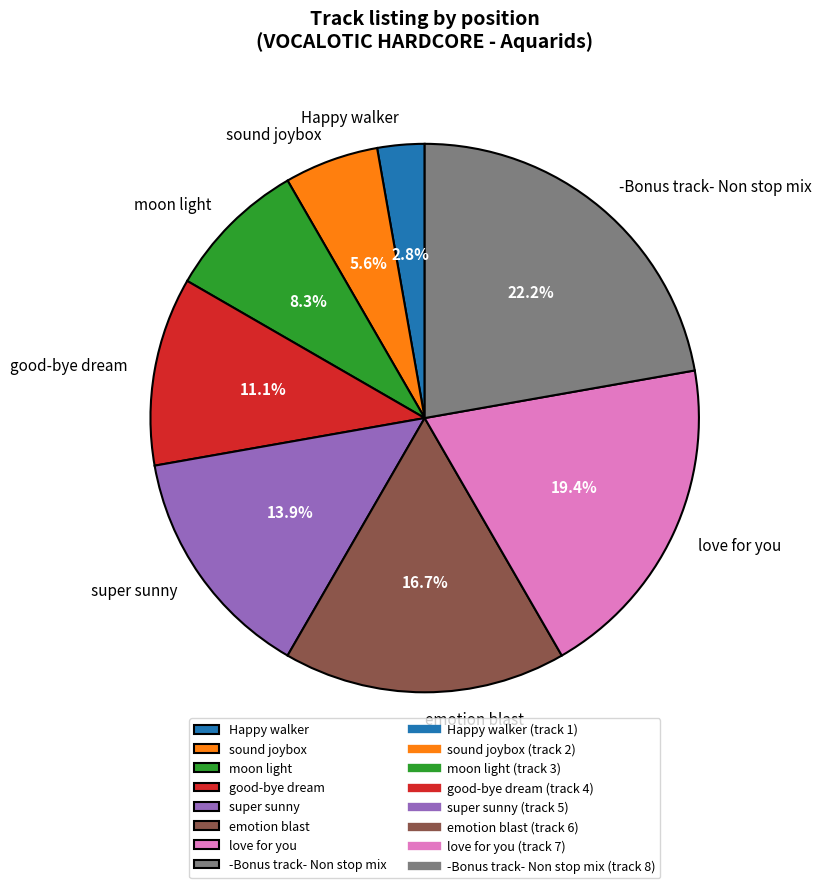

To the nearest percent, what percentage of the pie is sound joybox?

6%